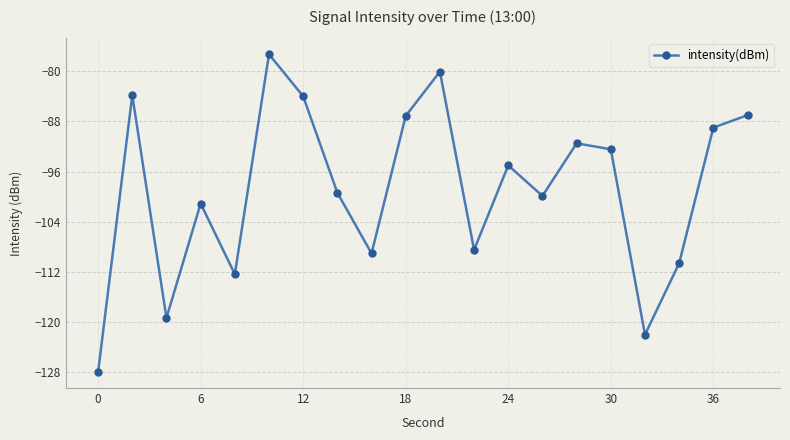

How many interior local valleys (lower than both neighbors) does the data have?

6